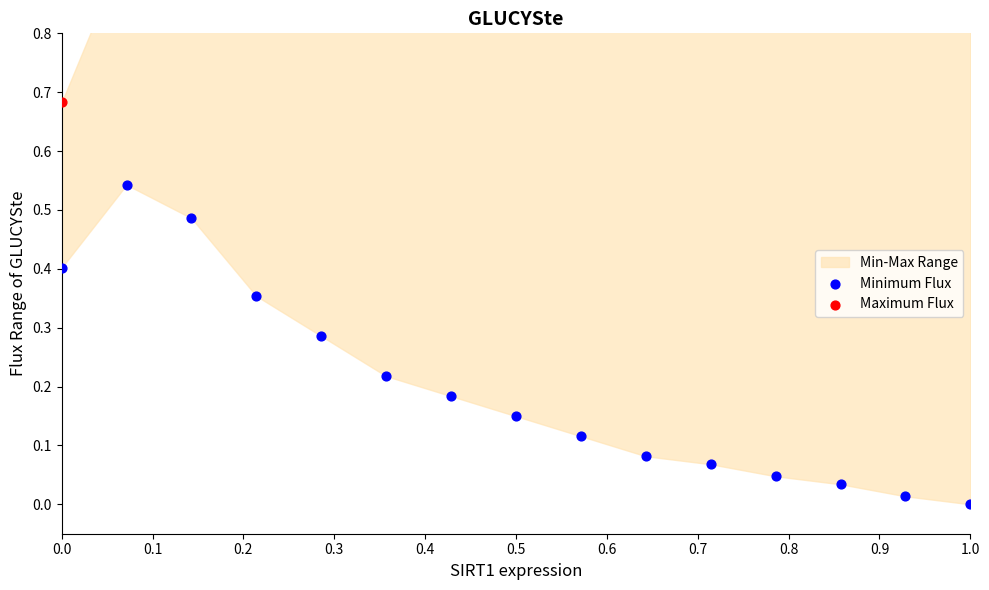

What is the total value across all series at 0.5?

1.1